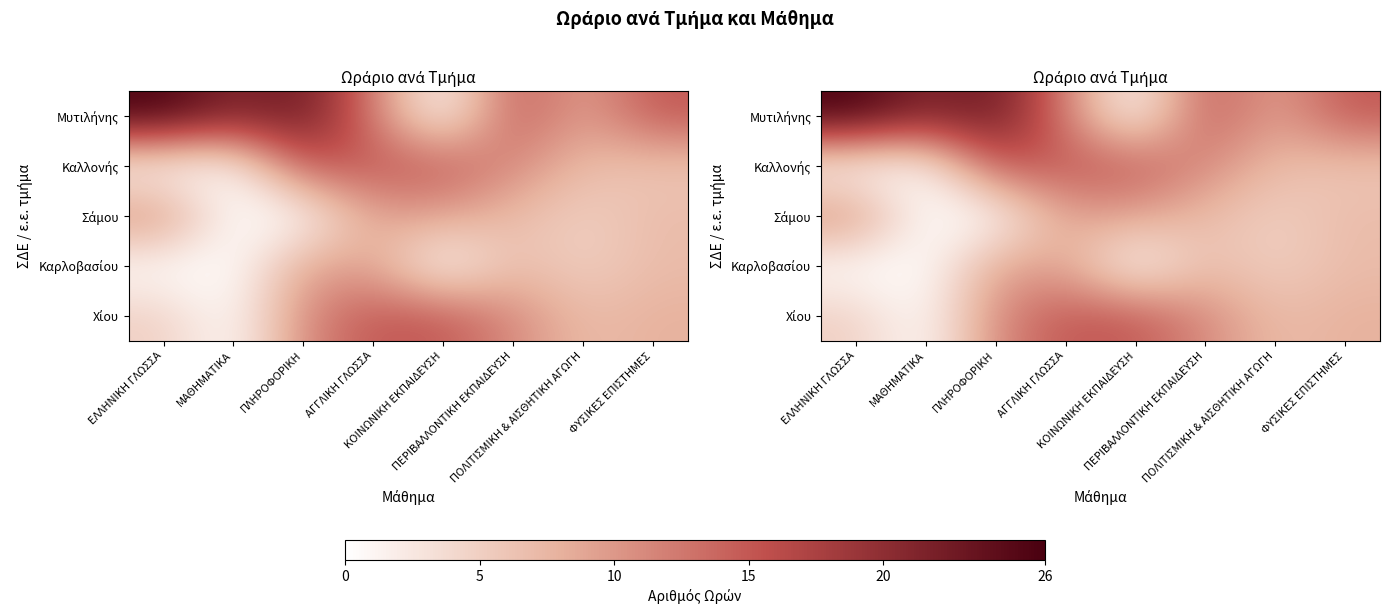

Is the value of Χίου at ΑΓΓΛΙΚΗ ΓΛΩΣΣΑ greater than the value of Σάμου at ΠΕΡΙΒΑΛΛΟΝΤΙΚΗ ΕΚΠΑΙΔΕΥΣΗ?

Yes